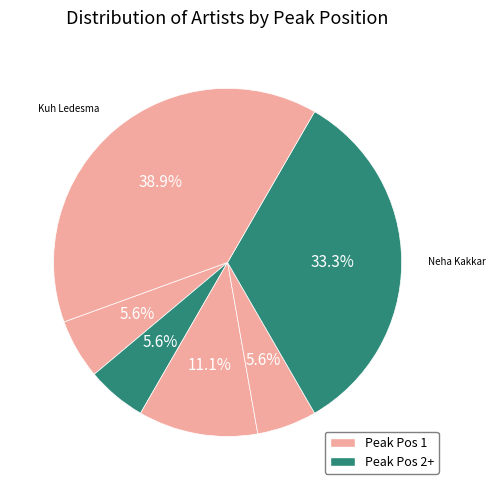

What is the largest slice in the pie chart?

Kuh Ledesma